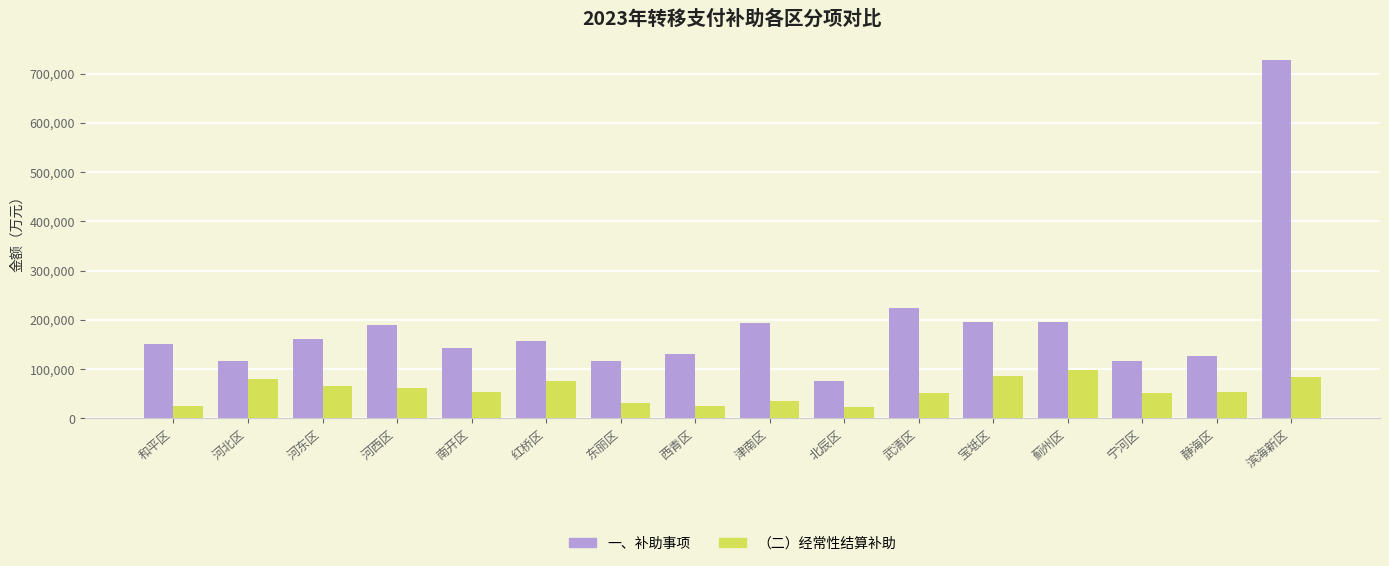

How many bars are there in each group?

2